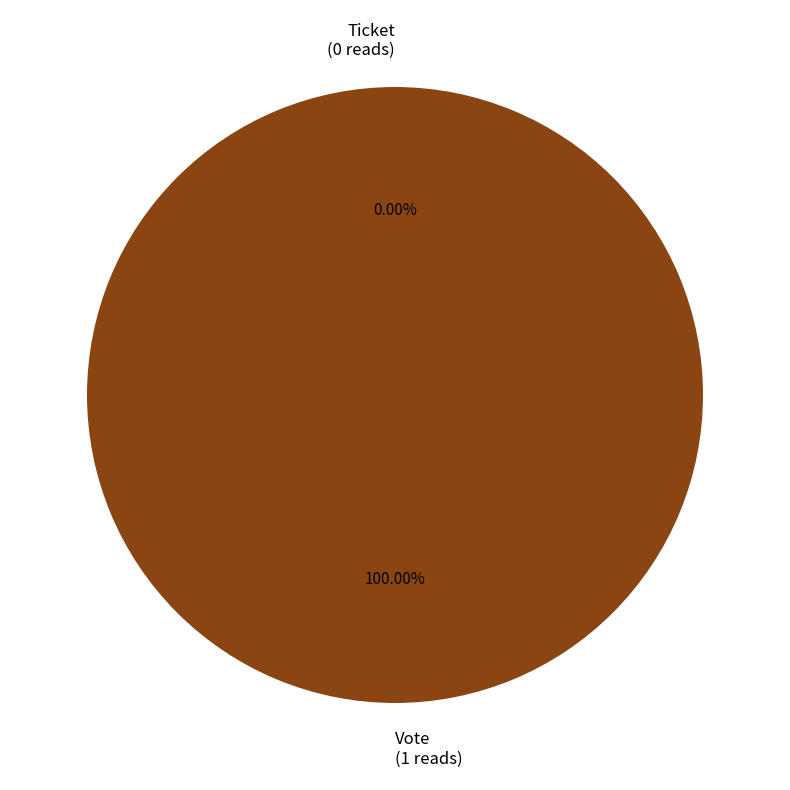

What percentage do Ticket (io_index=0) and Vote (io_index=1) together represent?

100.0%